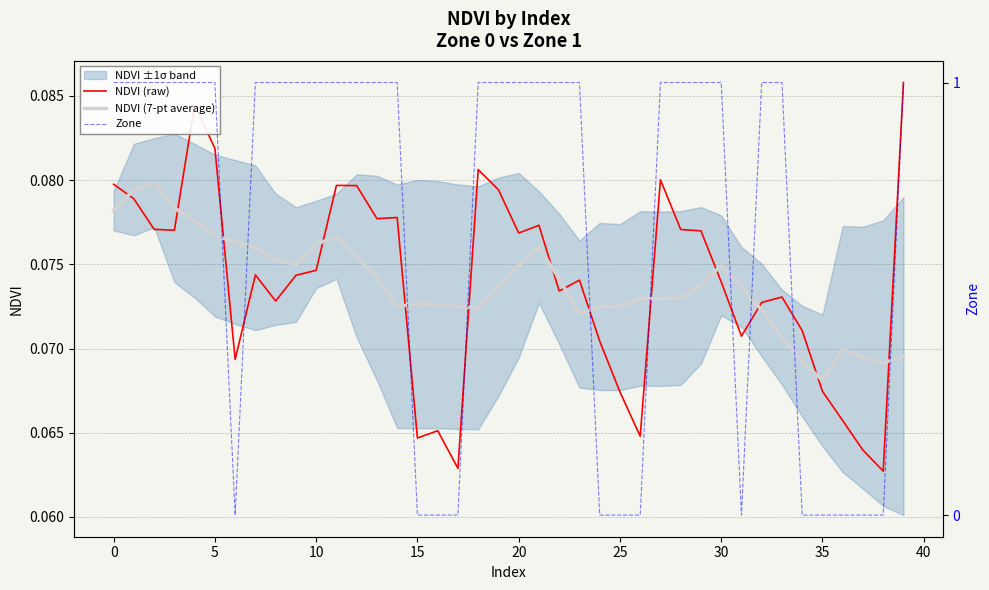

Which series has the largest total across all categories?

Zone